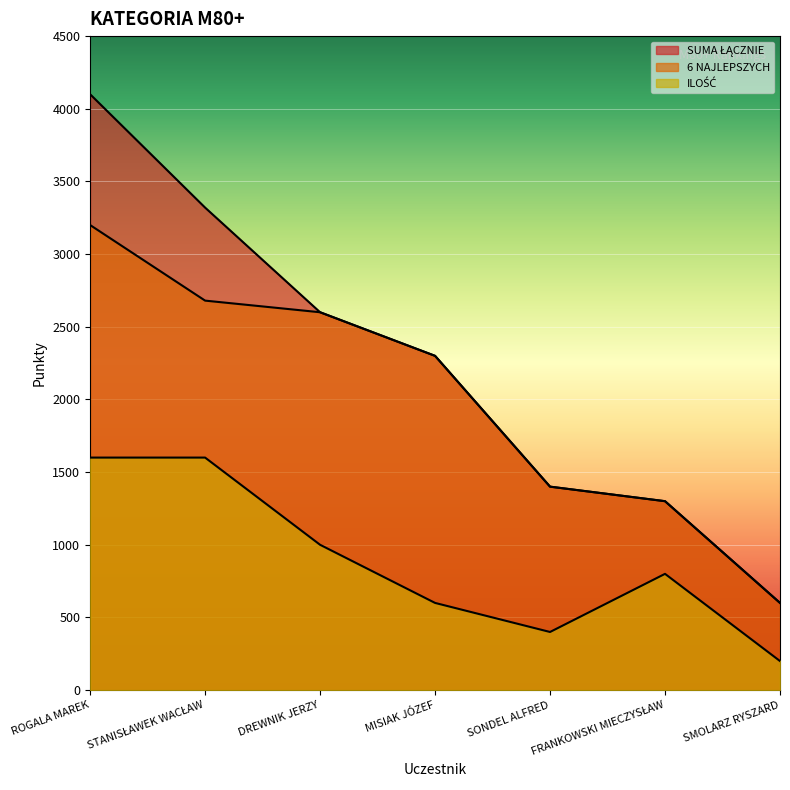

Is it true that 6 NAJLEPSZYCH equals 1400 at SONDEL ALFRED?

True